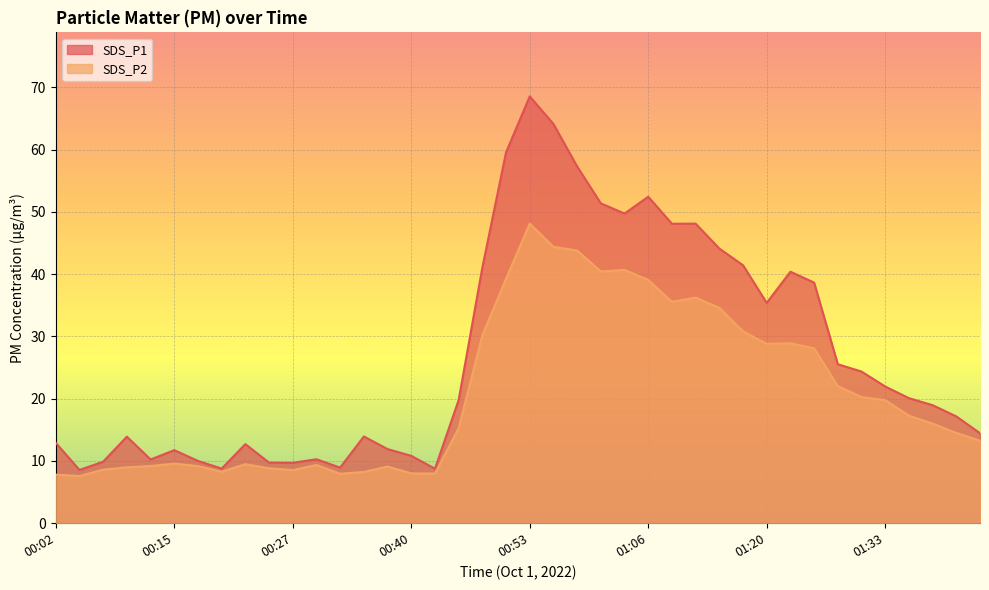

At which label does SDS_P2 reach its peak?

00:53